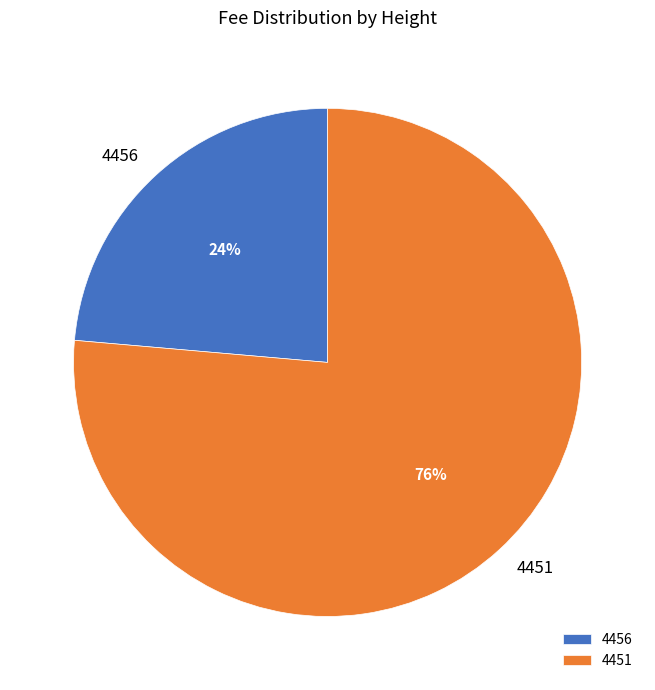

Which category accounts for the majority?

4451